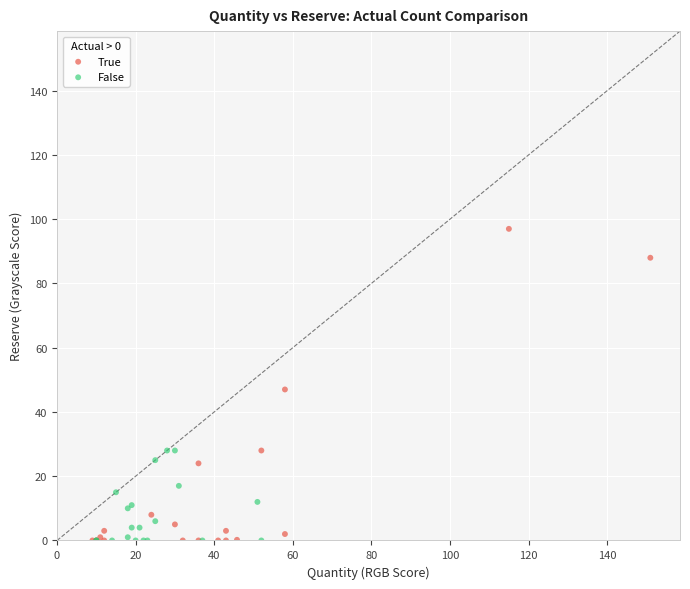

Which series has the widest spread of Y values?

True